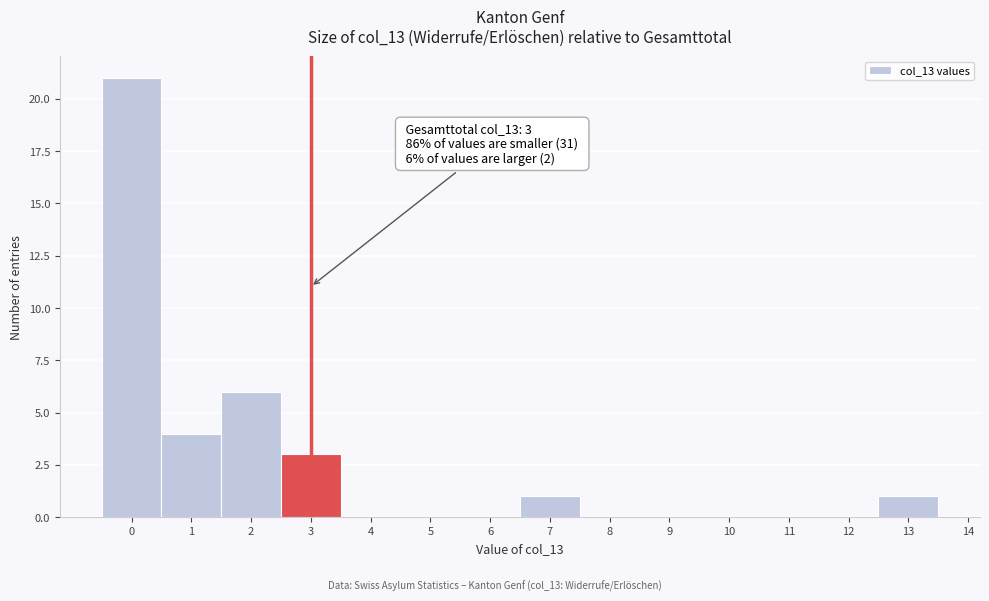

Over which range of the x-axis is the bar tallest?

-0.5 to 0.5